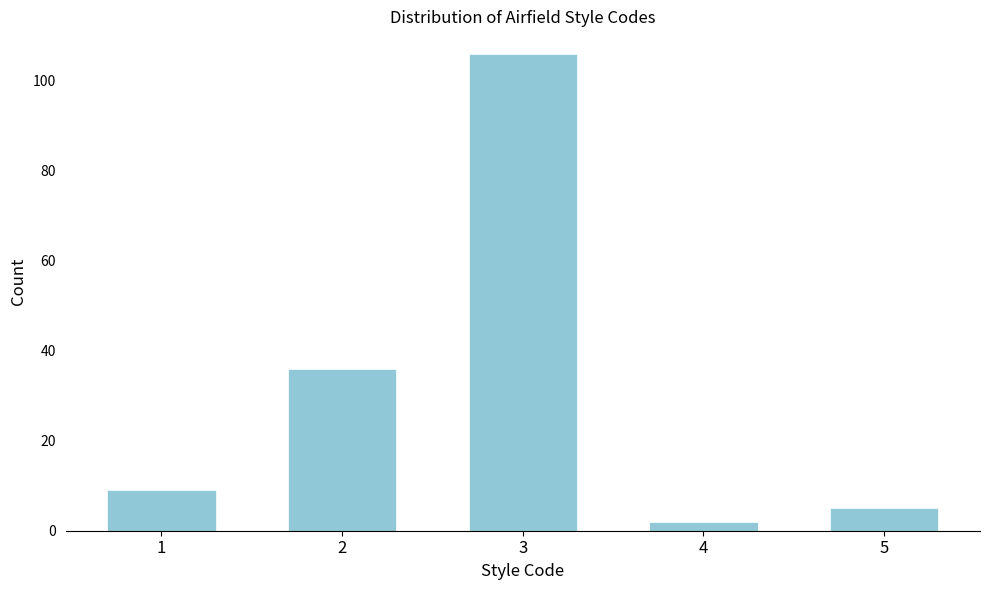

Reading left to right, what are all the values shown in this chart?

9	36	106	2	5